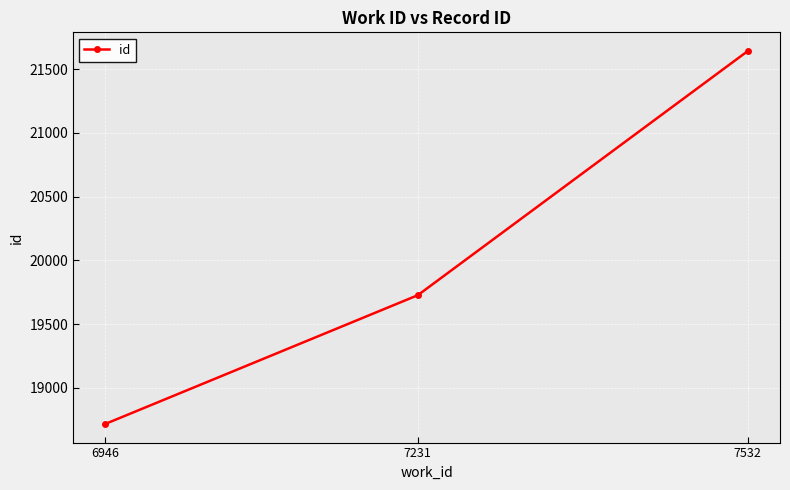

What is the difference between the values at 7231 and 6946?

1010